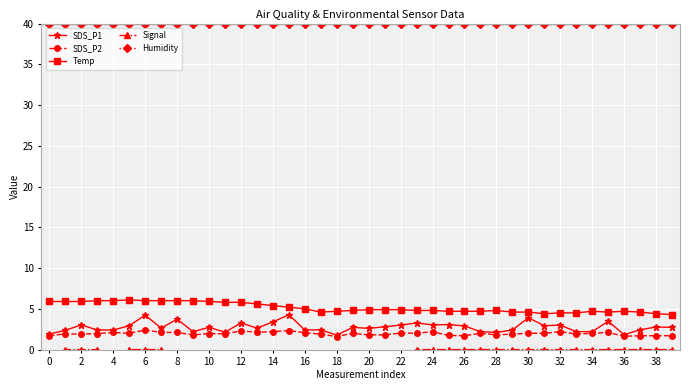

True or false: SDS_P1 has more than 0 points higher than both neighbors.

True